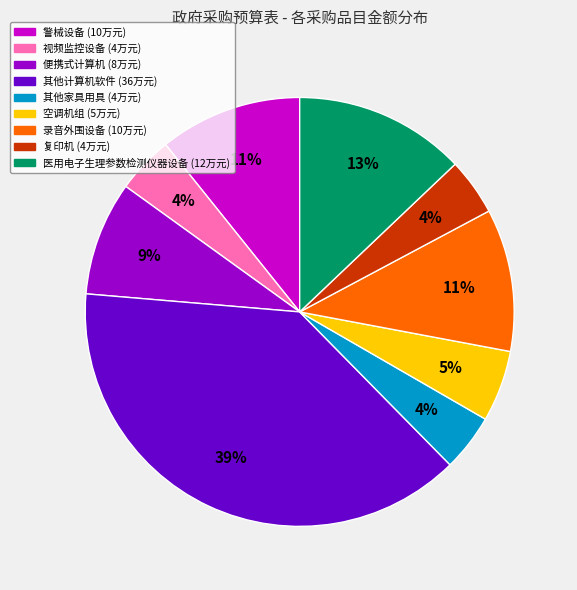

To the nearest percent, what is the average slice percentage?

11%